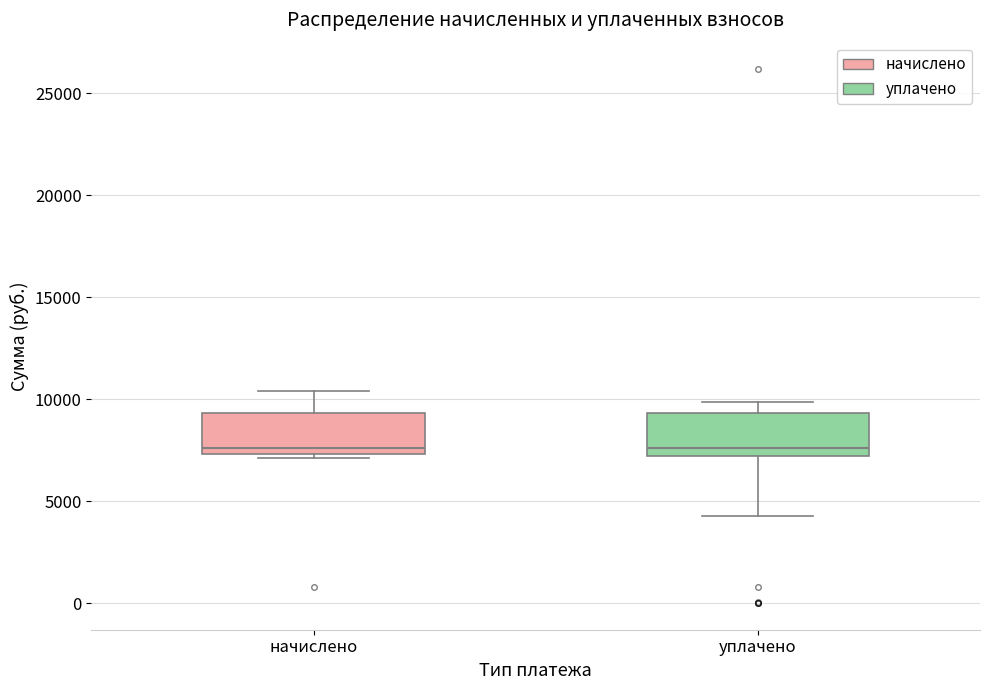

Where does the upper whisker of the box for уплачено end on the y-axis? The values are not printed on the chart, so give them approximately, as read against the axis.

10000